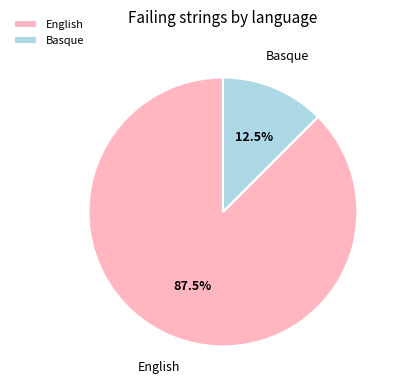

Does any single category account for the majority?

Yes